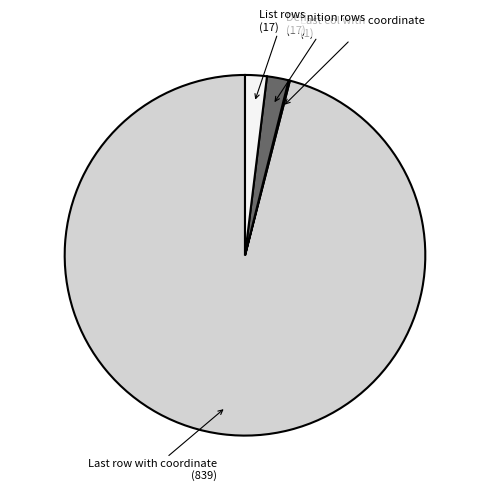

Is List rows the majority of the pie?

No